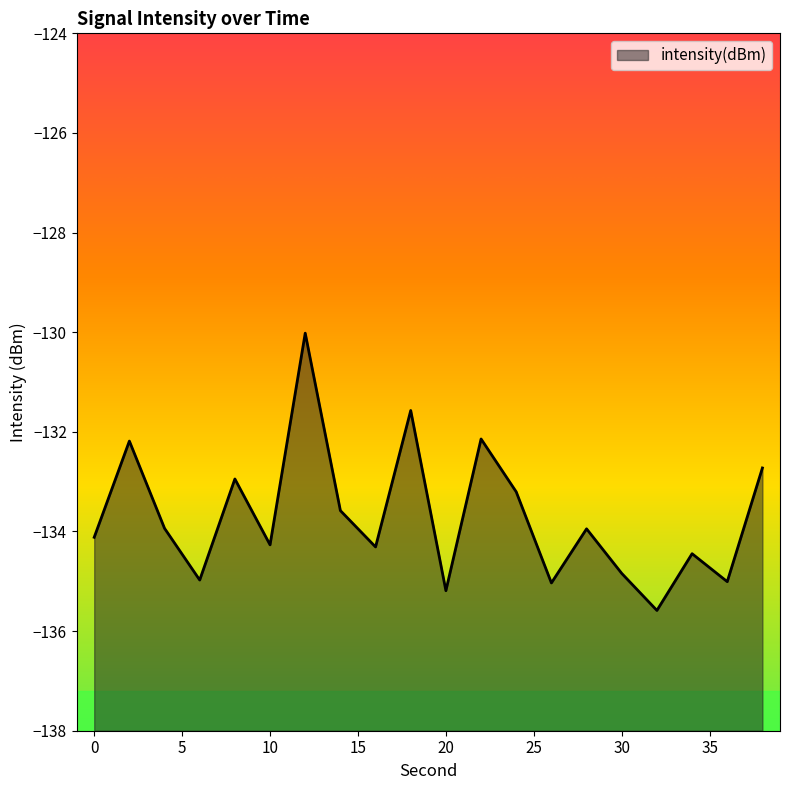

What is the change in value from 0 to 30?

-0.7